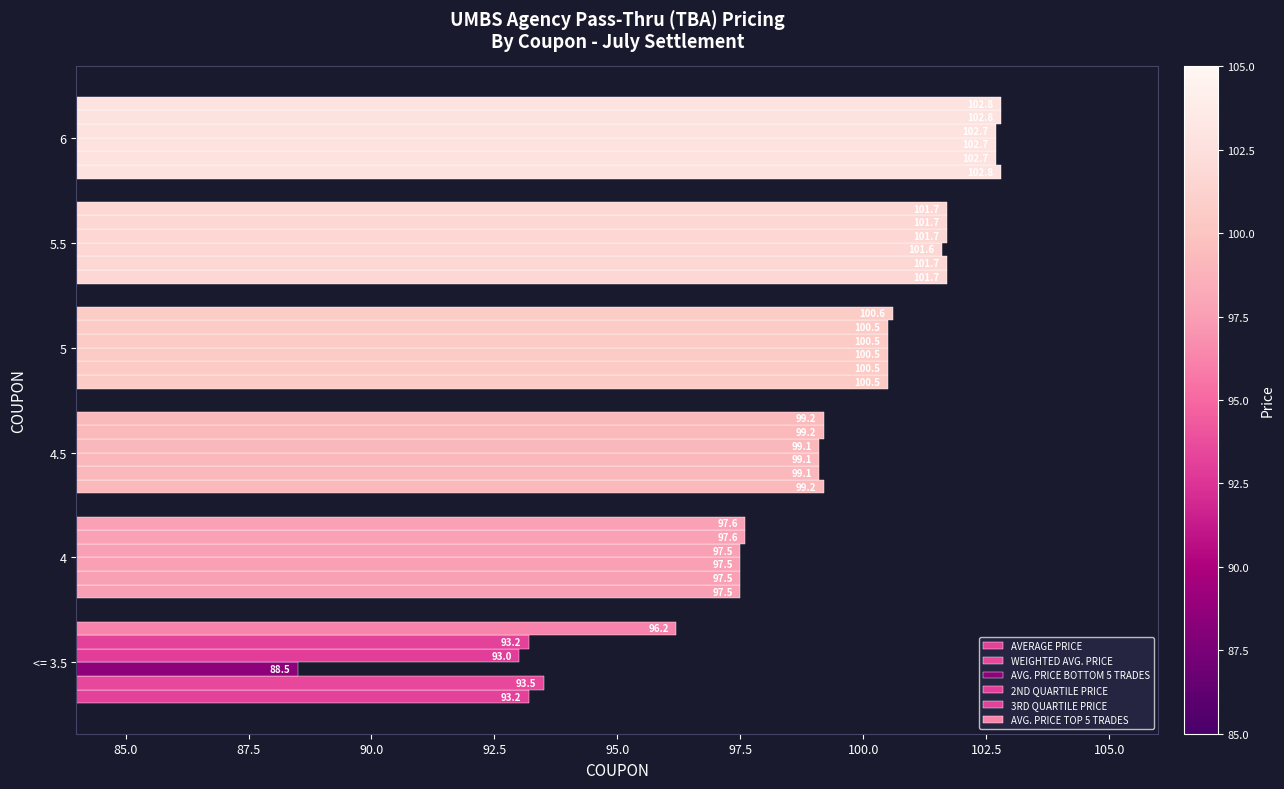

How many categories are shown in the chart?

6